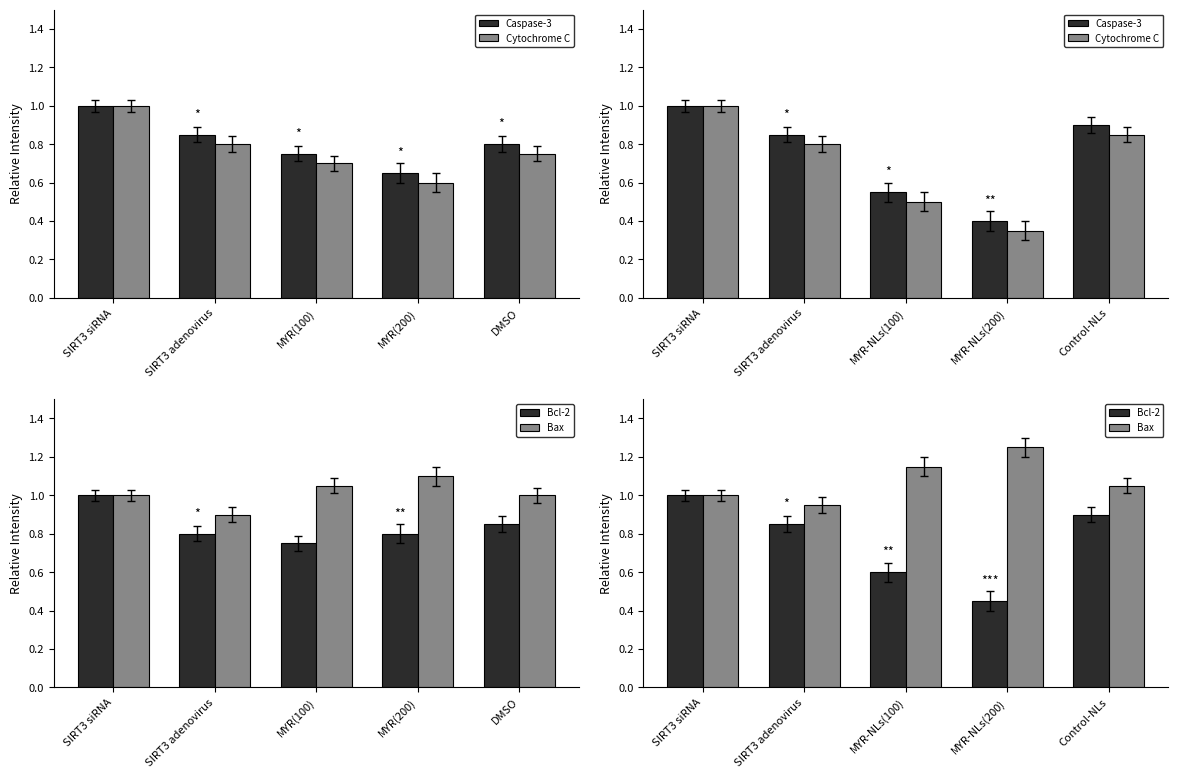

What position from the left is MYR-NLs(200)?

4